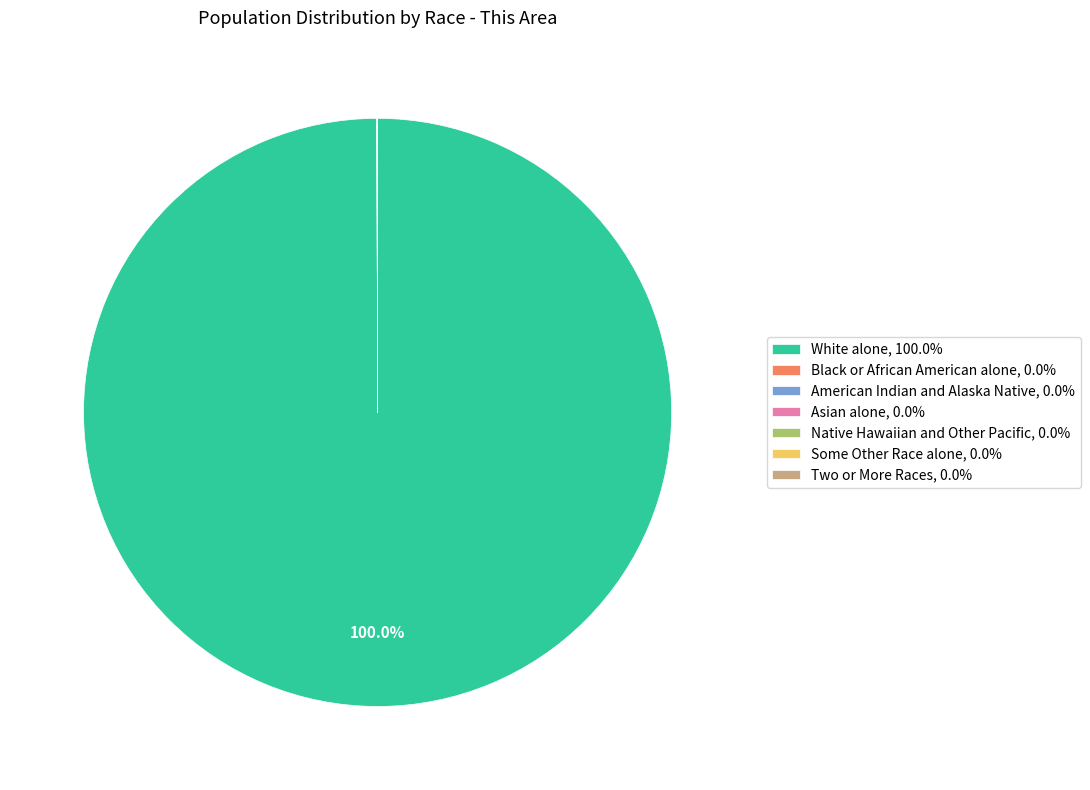

Is there any slice that represents more than half of the pie?

Yes